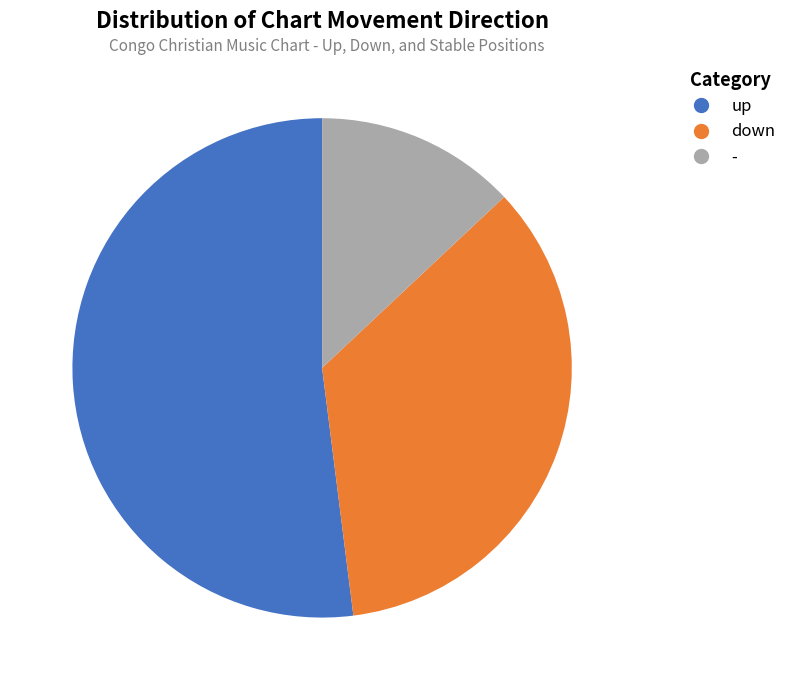

What percentage is NOT represented by up?

48.0%